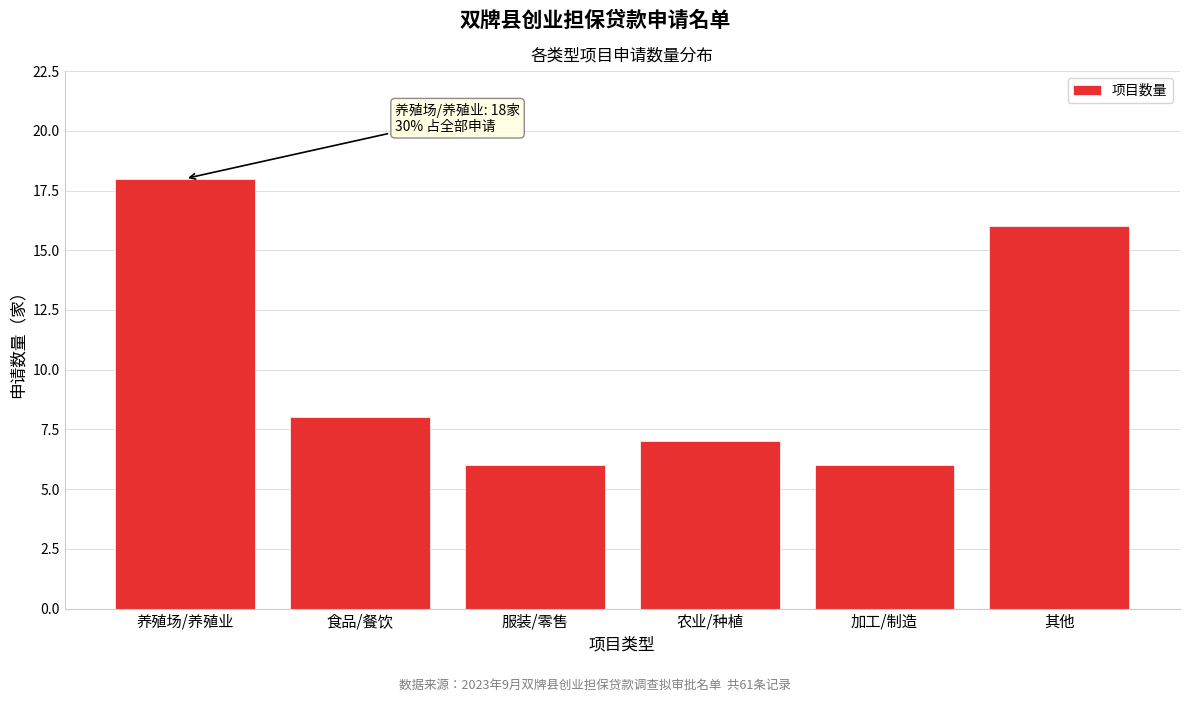

Reading left to right, list all the values displayed in this chart.

养殖场/养殖业=18	食品/餐饮=8	服装/零售=6	农业/种植=7	加工/制造=6	其他=16